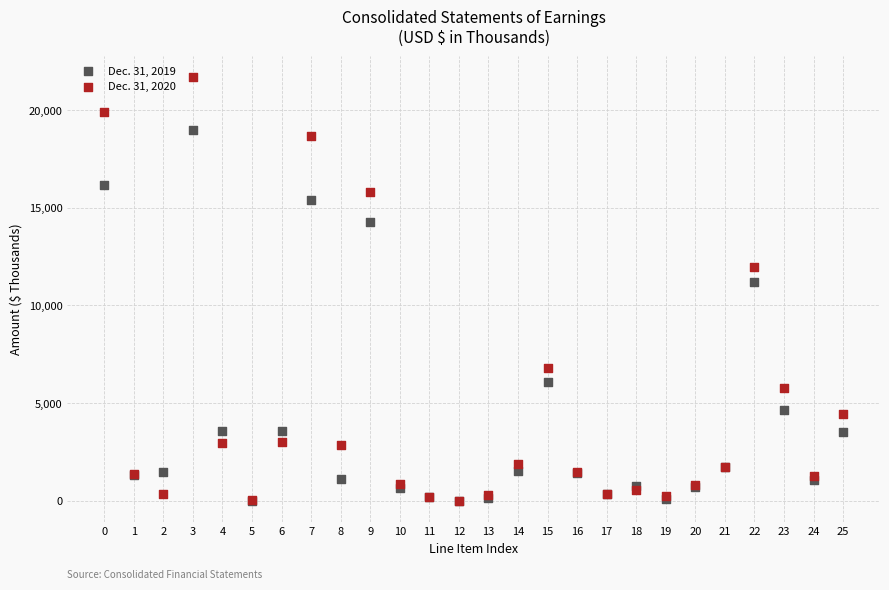

Across all series, what Y value is closest to 10842?

11186